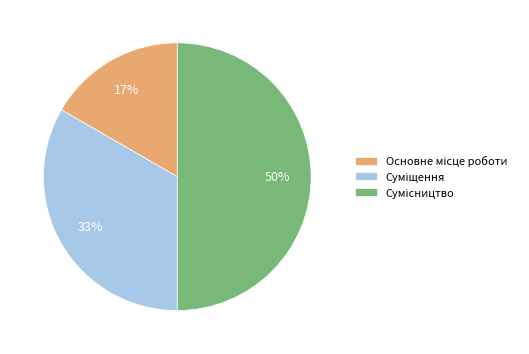

To the nearest percent, what is the average slice percentage?

33%